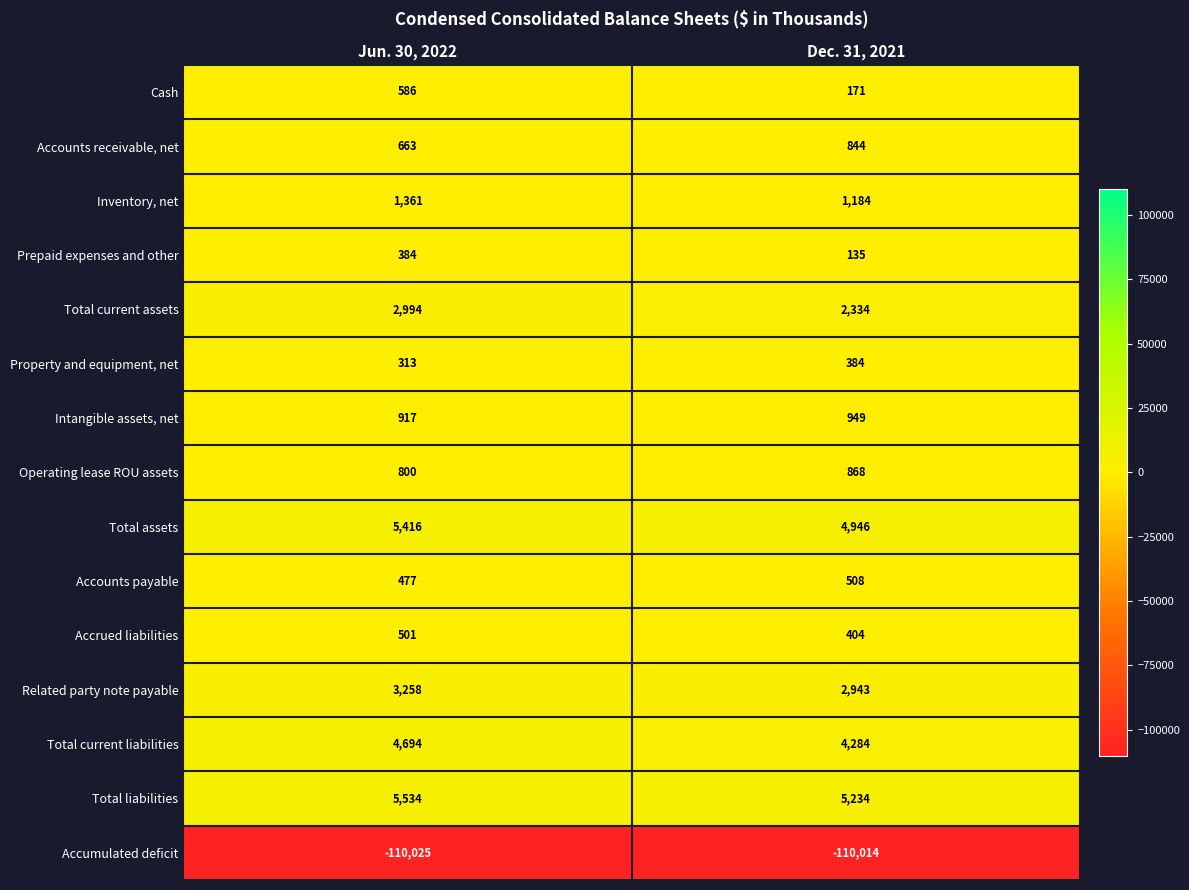

Reading left to right, list all the values displayed in this chart.

Cash: Jun. 30, 2022=586	Dec. 31, 2021=171
Accounts receivable, net: Jun. 30, 2022=663	Dec. 31, 2021=844
Inventory, net: Jun. 30, 2022=1361	Dec. 31, 2021=1184
Prepaid expenses and other: Jun. 30, 2022=384	Dec. 31, 2021=135
Total current assets: Jun. 30, 2022=2994	Dec. 31, 2021=2334
Property and equipment, net: Jun. 30, 2022=313	Dec. 31, 2021=384
Intangible assets, net: Jun. 30, 2022=917	Dec. 31, 2021=949
Operating lease ROU assets: Jun. 30, 2022=800	Dec. 31, 2021=868
Total assets: Jun. 30, 2022=5416	Dec. 31, 2021=4946
Accounts payable: Jun. 30, 2022=477	Dec. 31, 2021=508
Accrued liabilities: Jun. 30, 2022=501	Dec. 31, 2021=404
Related party note payable: Jun. 30, 2022=3258	Dec. 31, 2021=2943
Total current liabilities: Jun. 30, 2022=4694	Dec. 31, 2021=4284
Total liabilities: Jun. 30, 2022=5534	Dec. 31, 2021=5234
Accumulated deficit: Jun. 30, 2022=-110025	Dec. 31, 2021=-110014